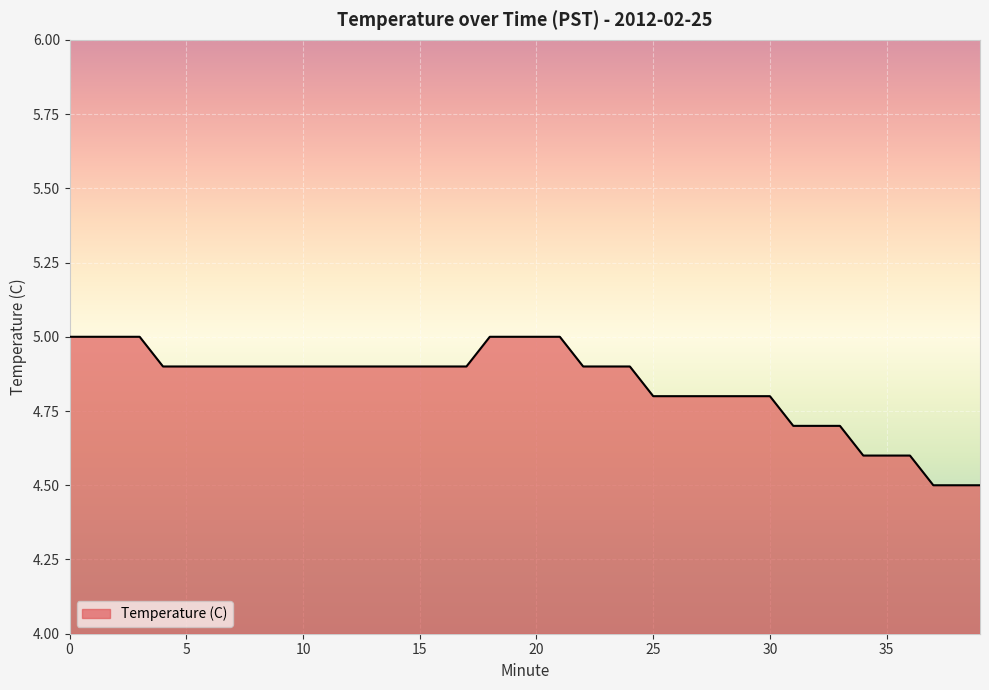

What is the smallest value displayed?

4.5